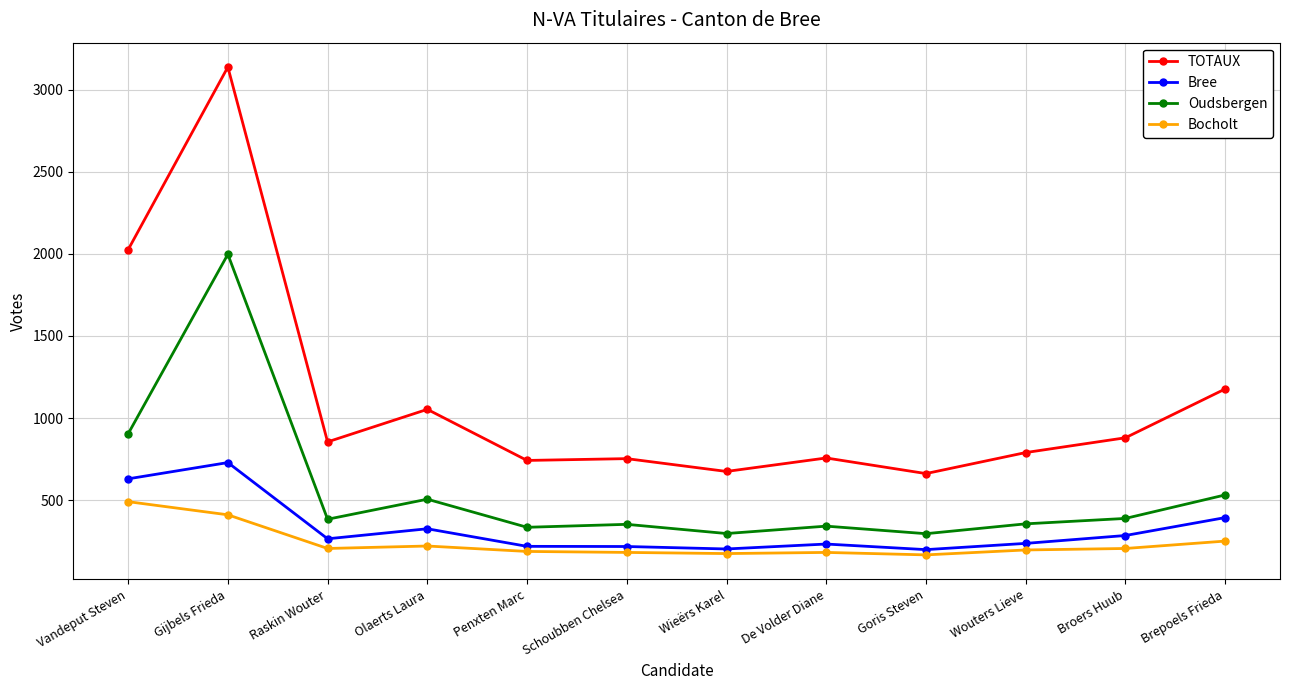

How many values in the Bree series are below 265?

6